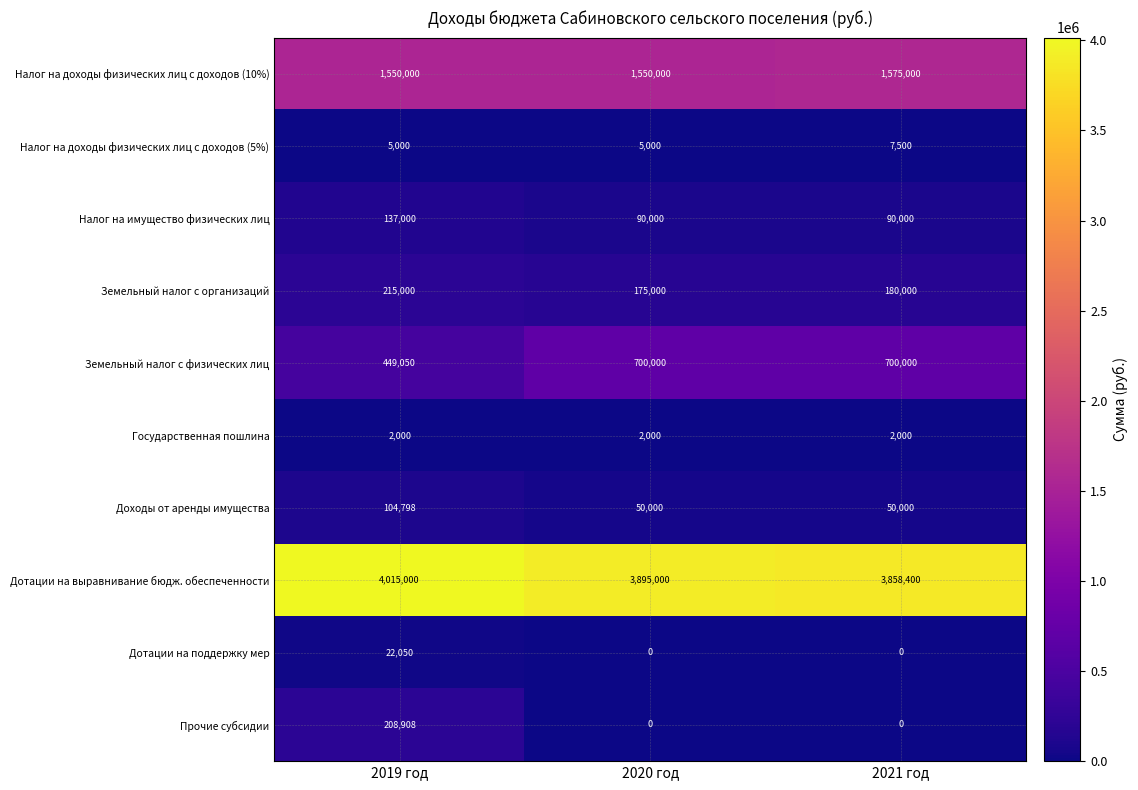

At which label does Дотации на поддержку мер reach its peak?

2019 год